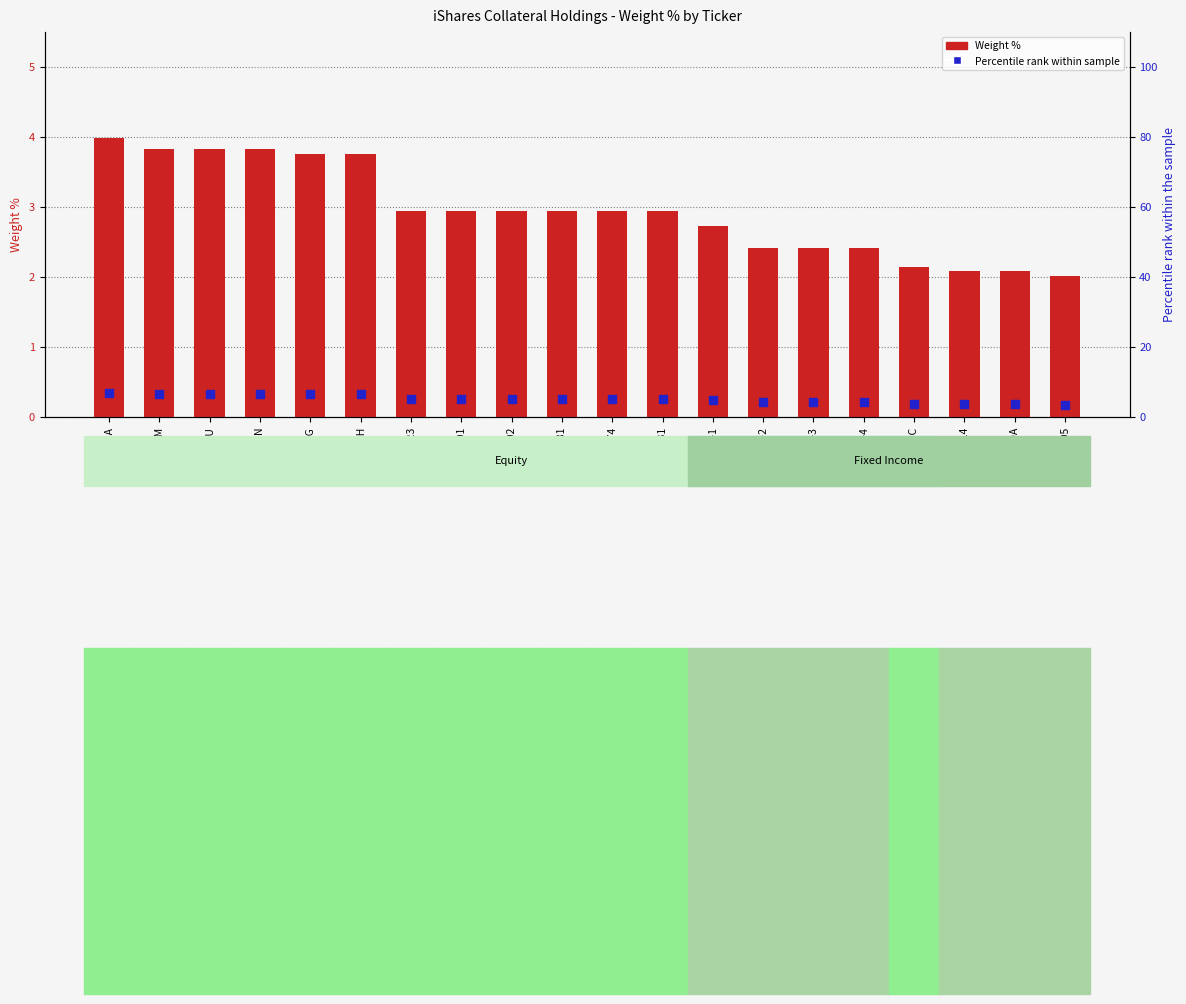

At how many categories does at least one series exceed 2?

20